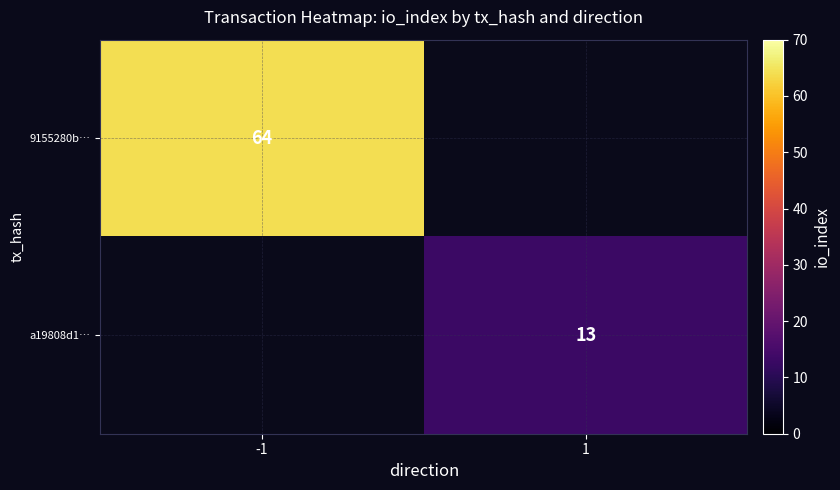

How many distinct data groups are displayed?

2